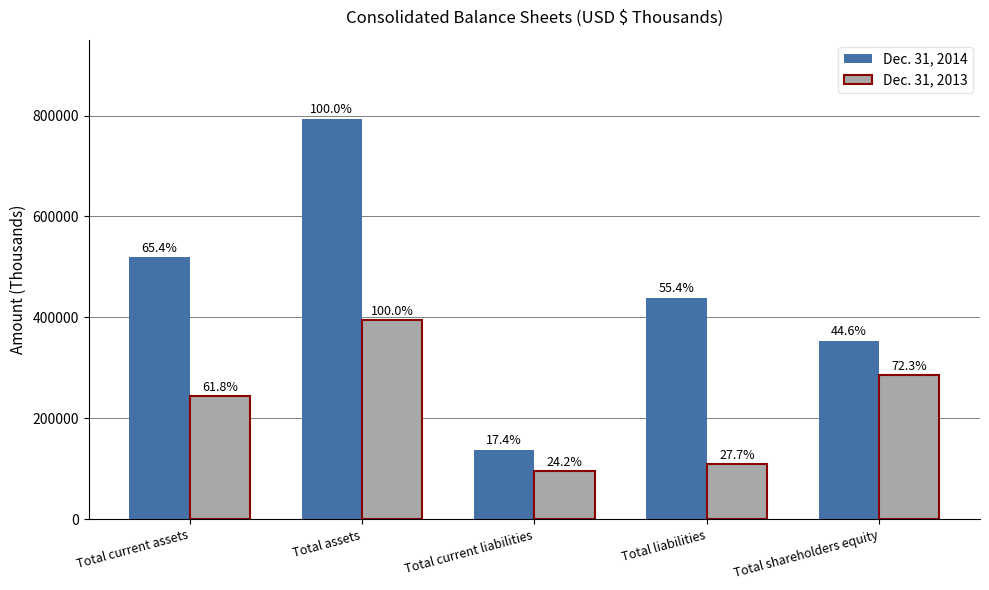

True or false: Dec. 31, 2014 has a value of 151282 at Total shareholders equity.

False